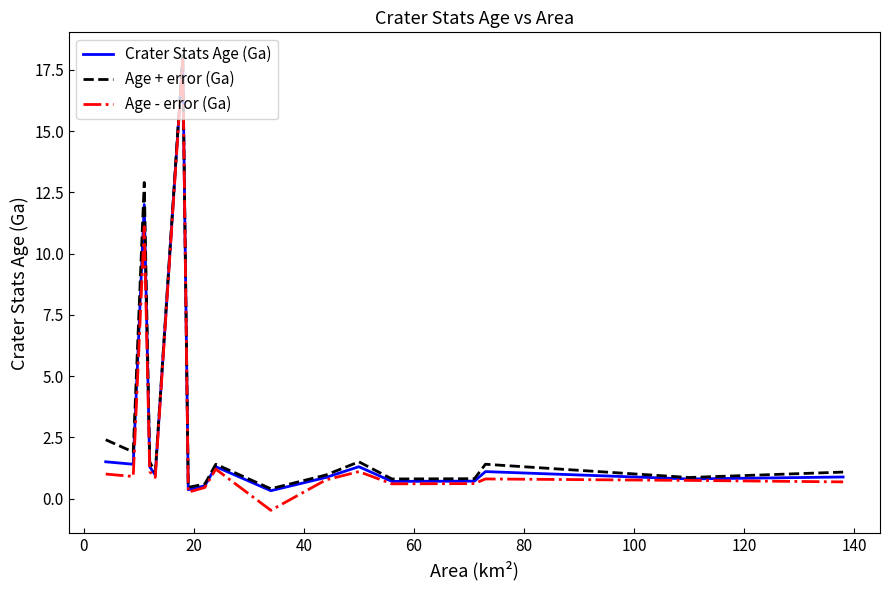

What is the average value of the Age + error (Ga) series?

2.8